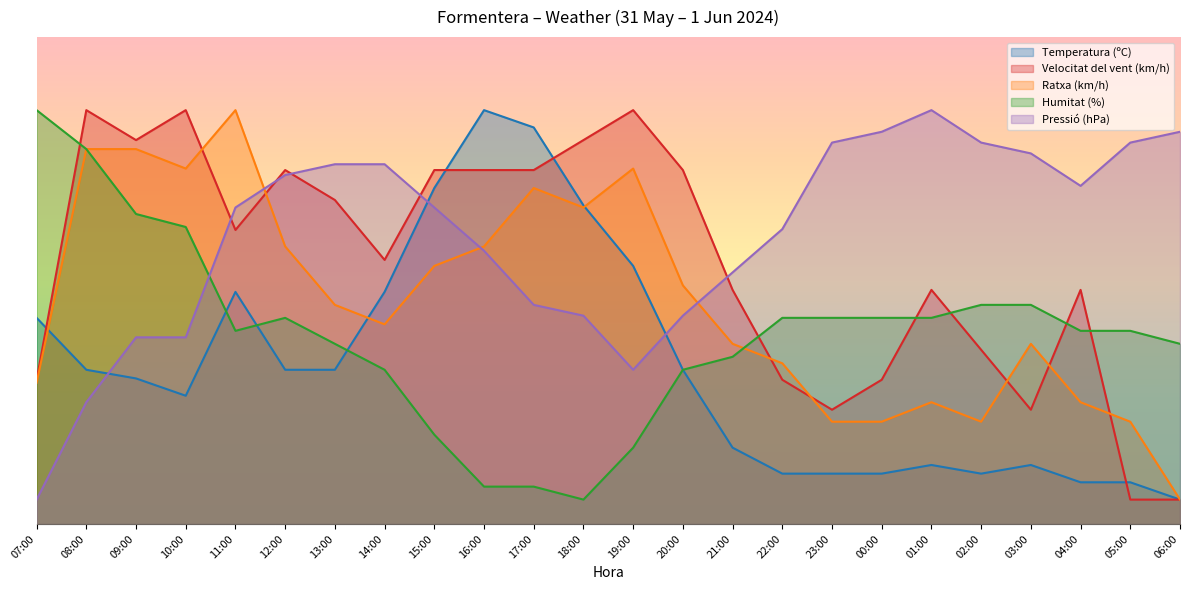

What are all the series names shown in the legend?

Temperatura (ºC), Velocitat del vent (km/h), Ratxa (km/h), Humitat (%), Pressió (hPa)